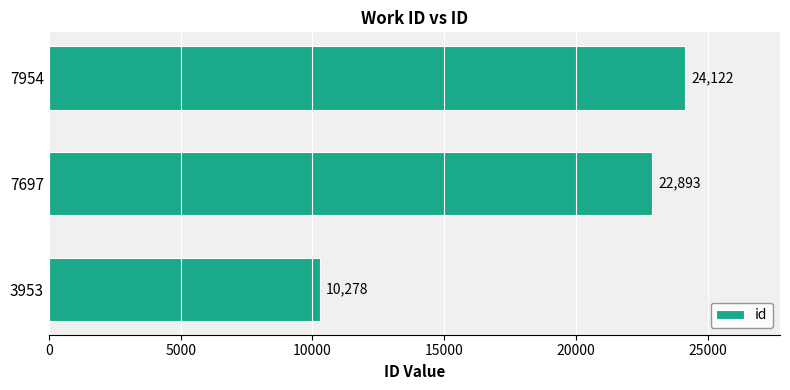

What is the minimum value shown in the chart?

10278